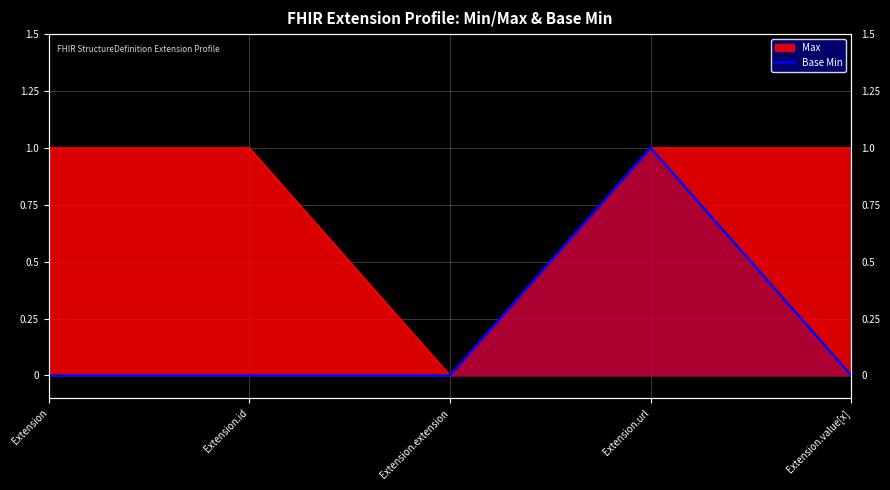

True or false: the data shows 0 at Extension.url.

False